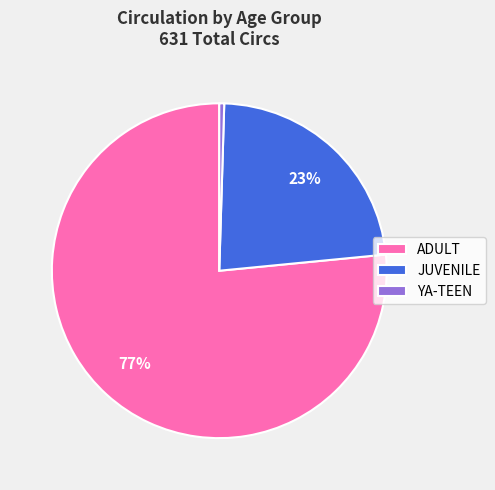

Approximately how many times larger is the value at JUVENILE compared to YA-TEEN?

48.3